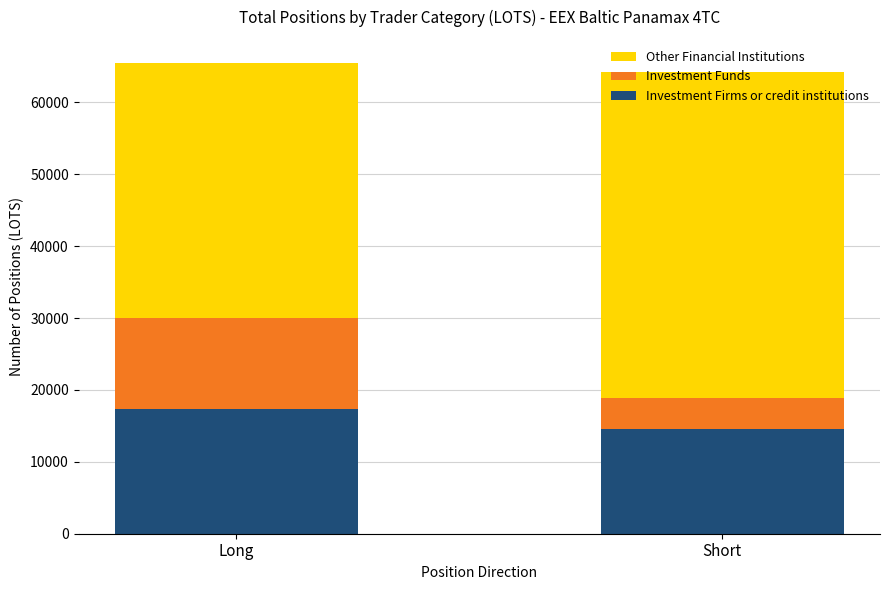

Which category has the highest value in the Investment Firms or credit institutions series?

Long